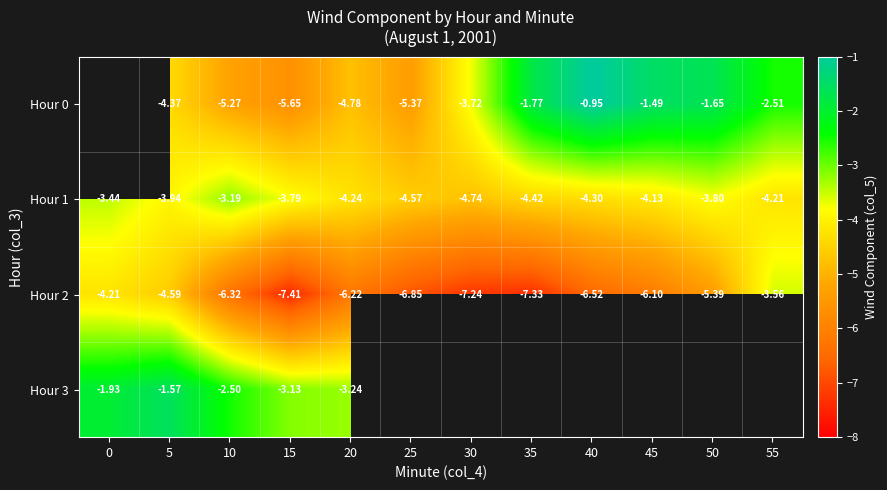

Is the value of Hour 1 at 5 greater than the value of Hour 0 at 10?

Yes